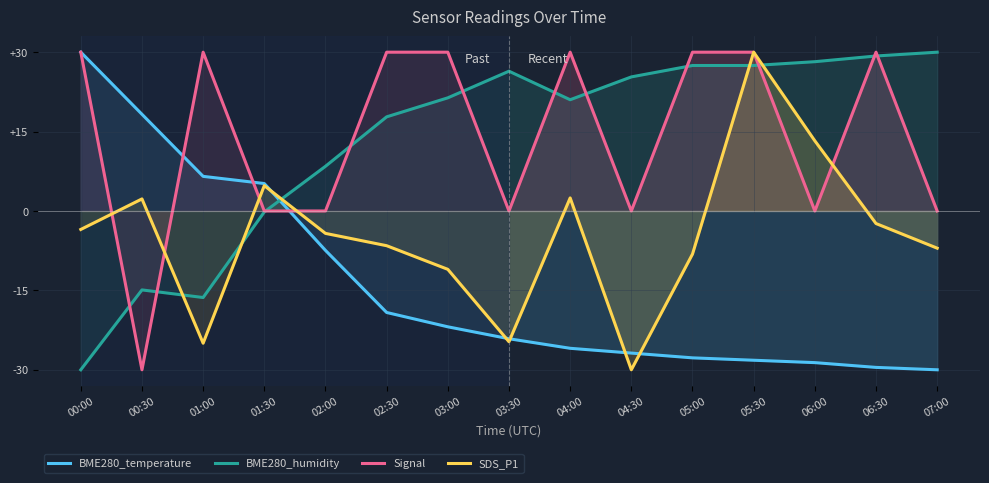

Between 06:00 and 07:00, which is larger?

06:00